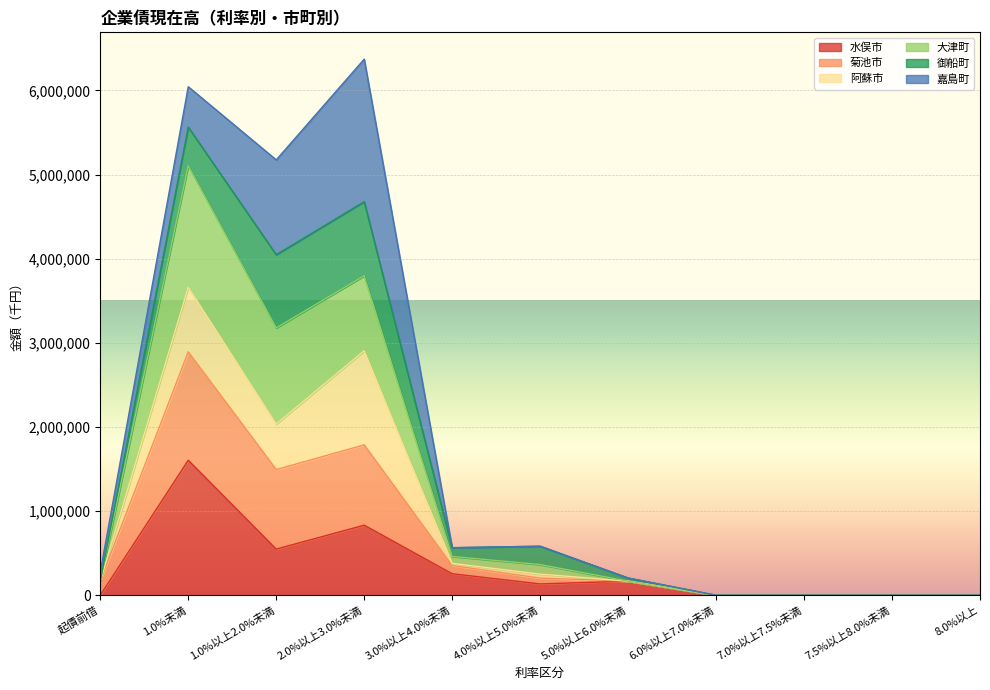

What is the difference between the highest and lowest values at 2.0%以上3.0%未満?

3844503